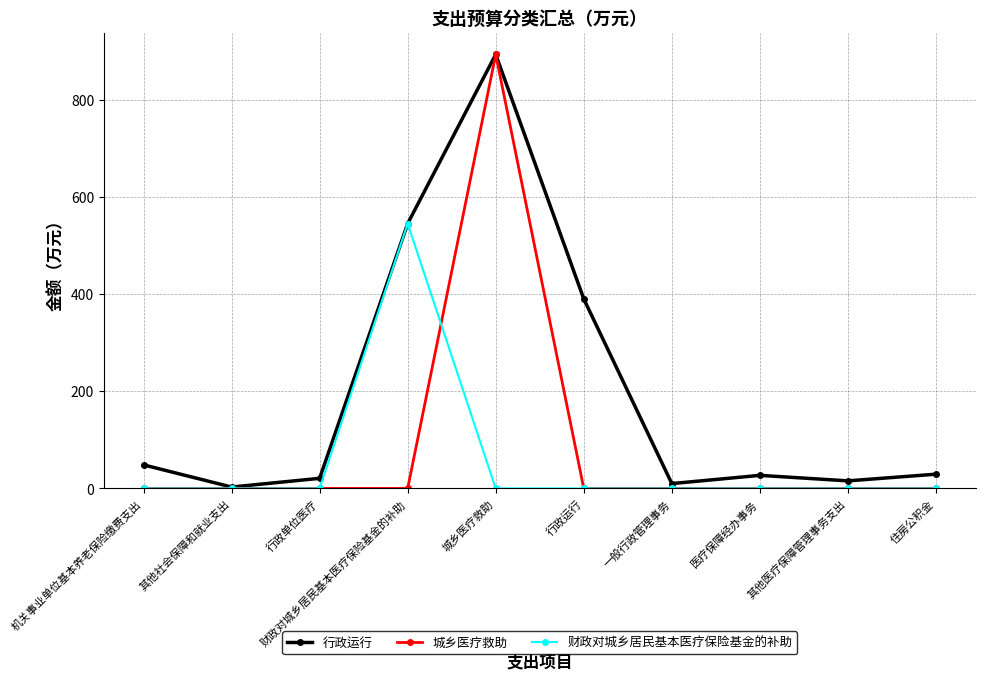

Where is the first local maximum for 行政运行?

城乡医疗救助